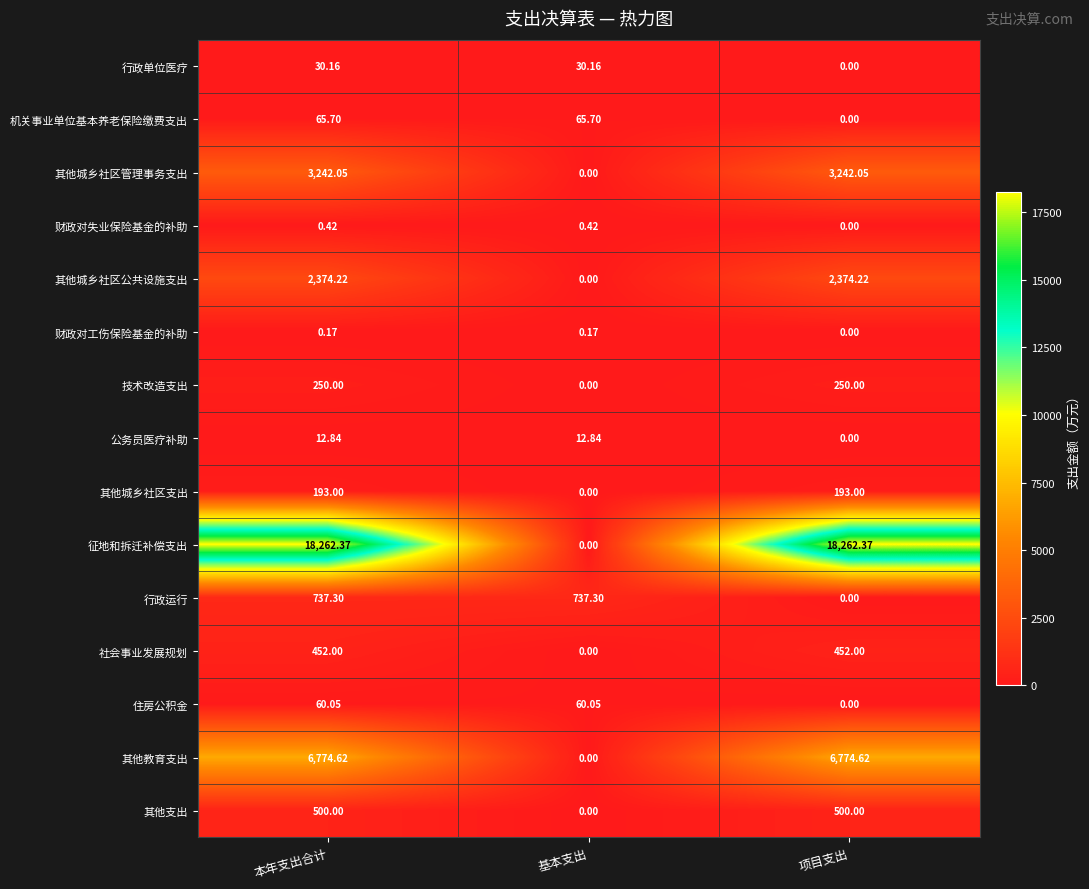

Is the value of 征地和拆迁补偿支出 at 基本支出 greater than the value of 公务员医疗补助 at 本年支出合计?

No